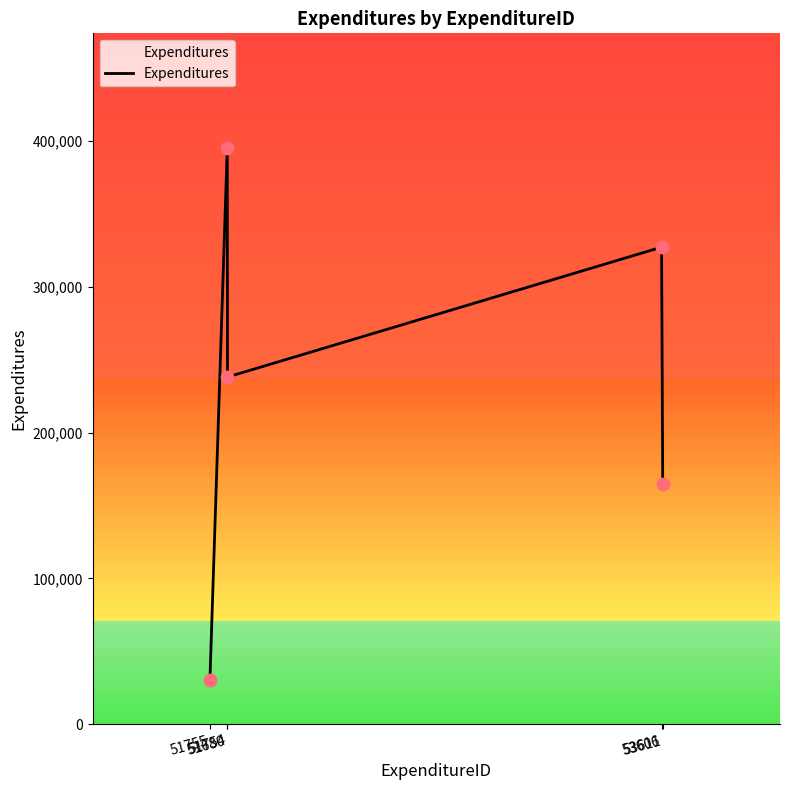

Approximately how many times larger is the value at 53611 compared to 51754?

0.7